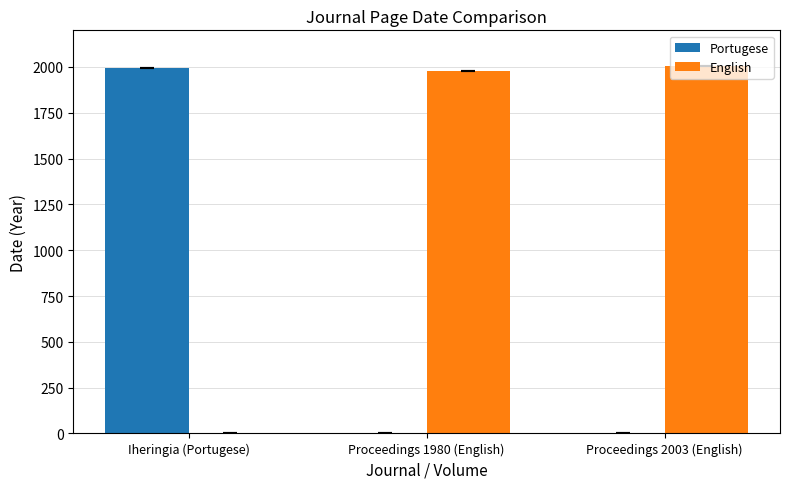

Is it true that English equals 1027 at Proceedings 1980 (English)?

False